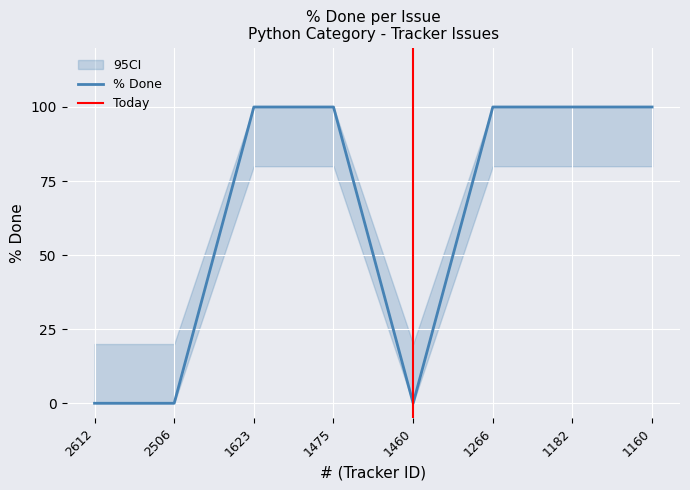

What value does the data have at 1182?

100